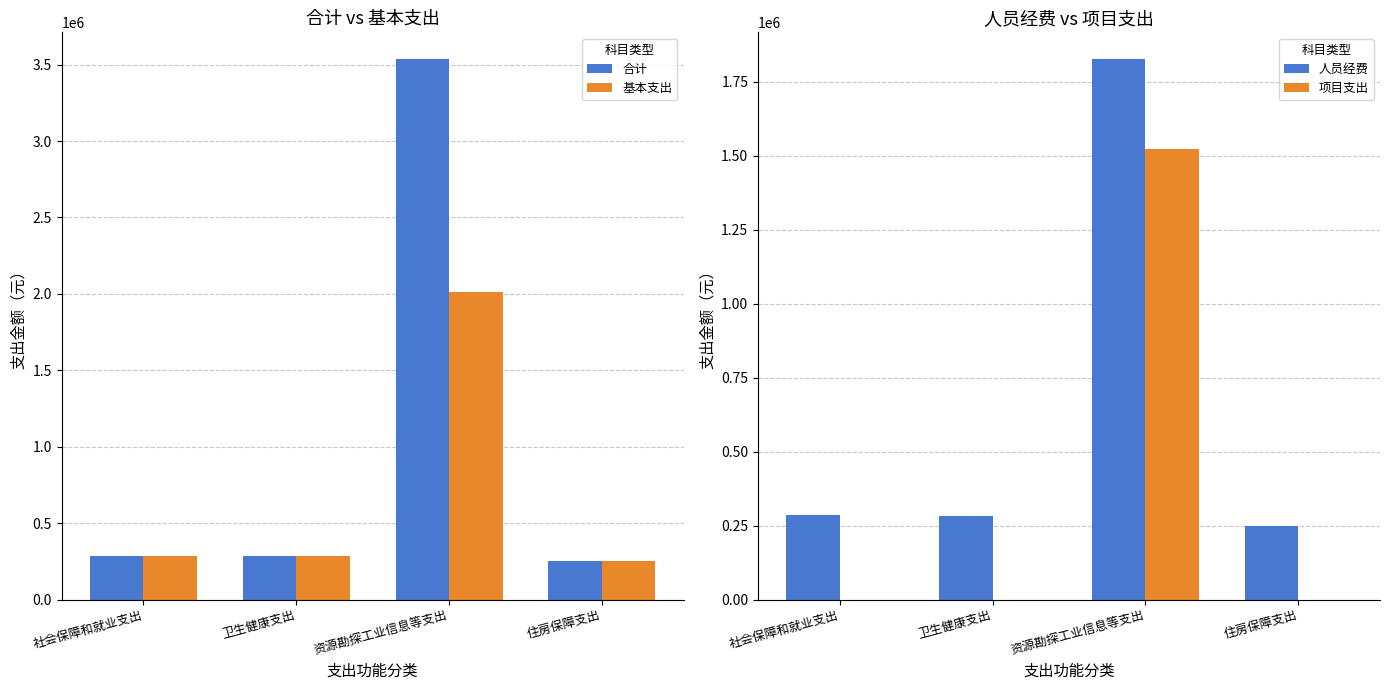

What are all the series names shown in the legend?

合计, 基本支出, 人员经费, 项目支出